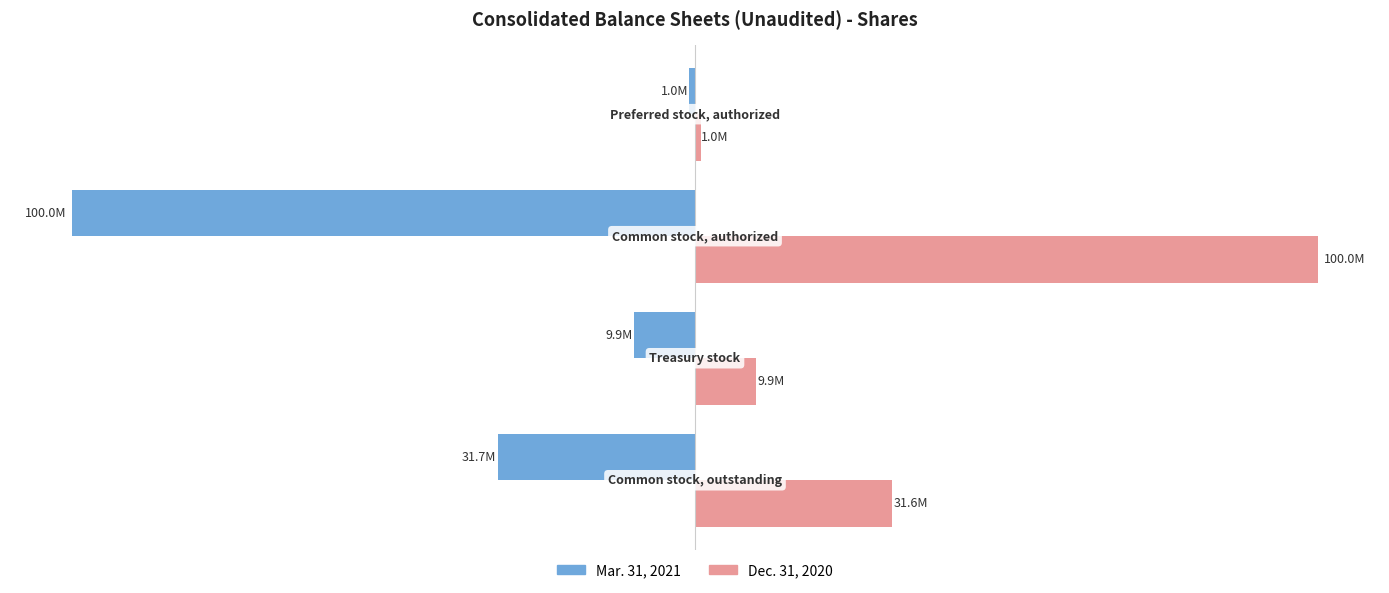

What are all the series names shown in the legend?

Mar. 31, 2021, Dec. 31, 2020